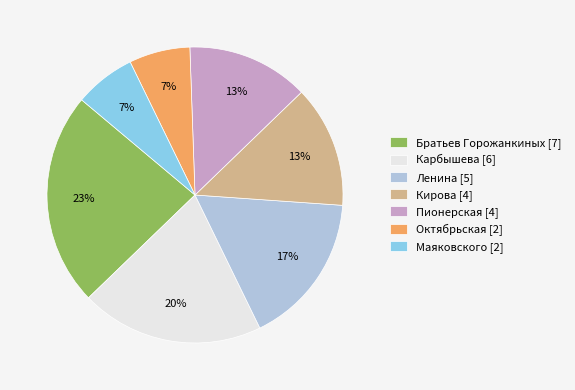

To the nearest percent, what percentage of the pie is Пионерская?

13%